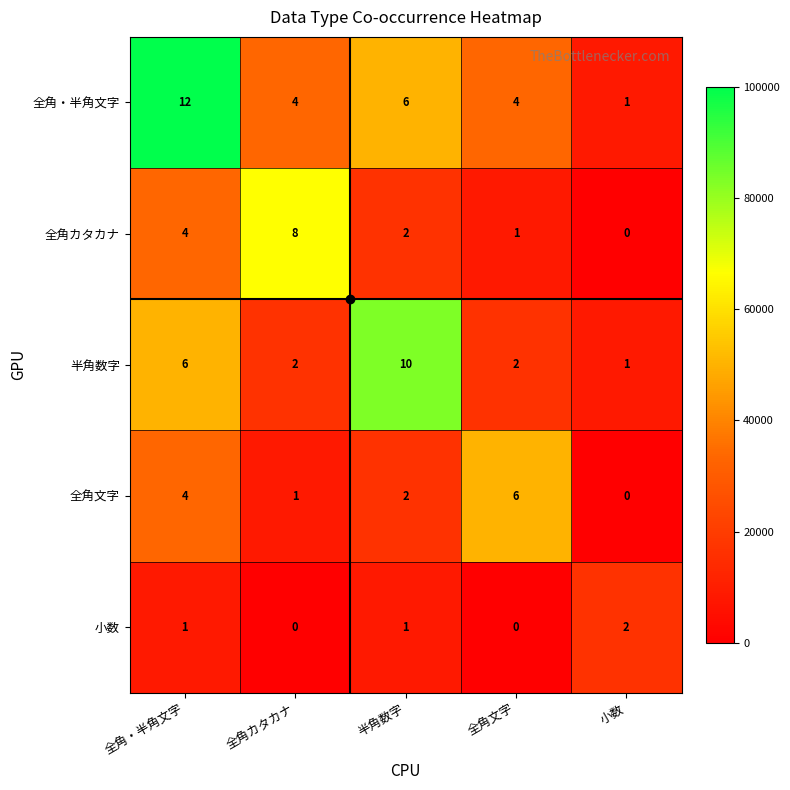

How many data points does each series have?

5